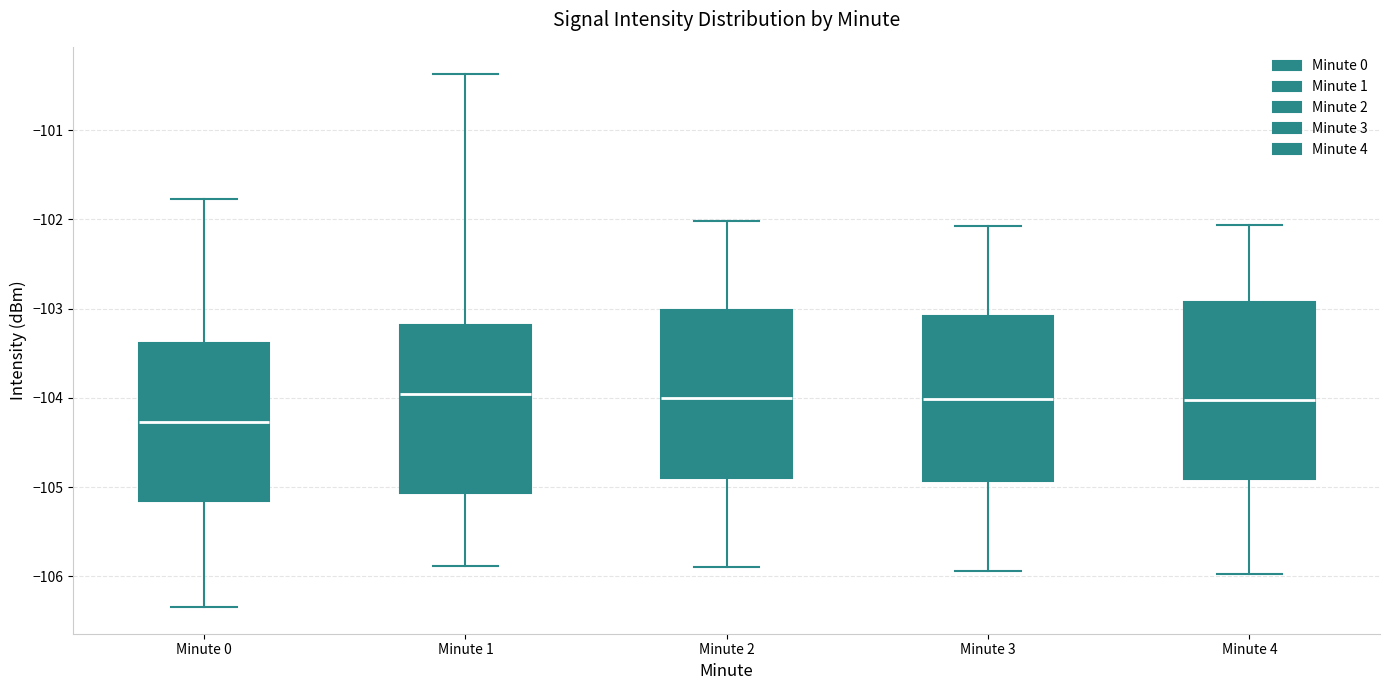

Where is the upper edge of the box for Minute 3 on the y-axis? The values are not printed on the chart, so give them approximately, as read against the axis.

-103.1